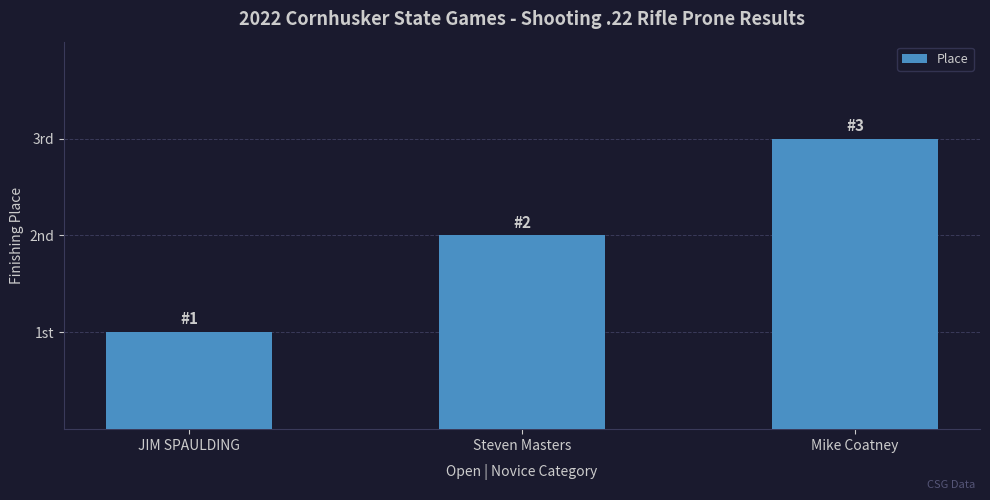

What is the minimum value shown in the chart?

1